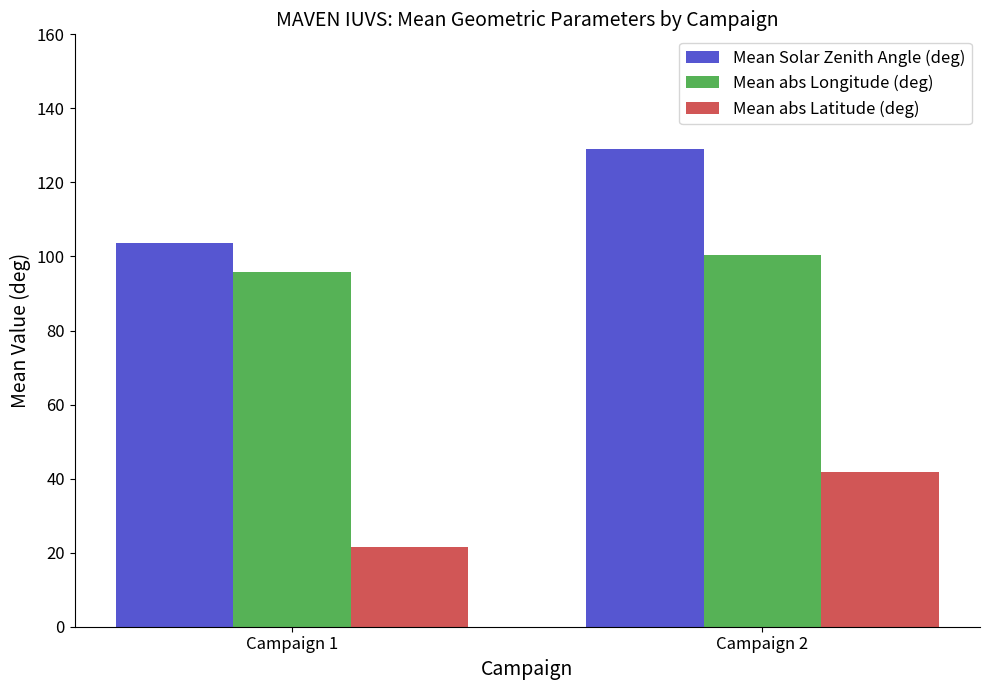

Which series has the widest spread of values?

Mean Solar Zenith Angle (deg)